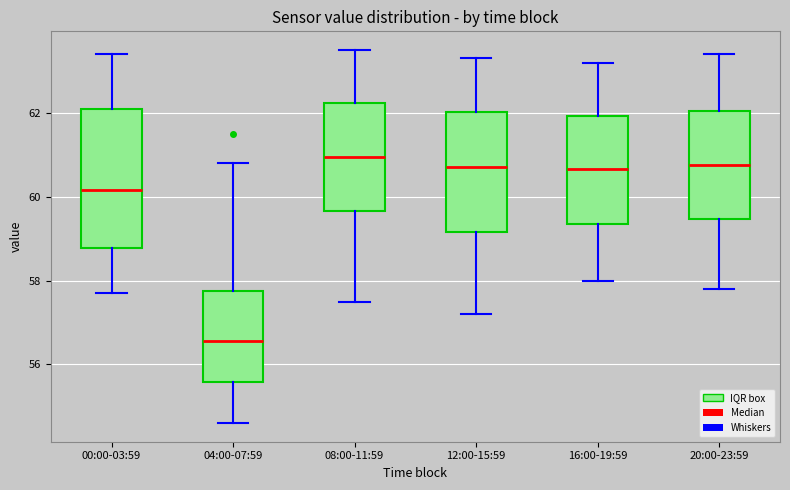

Comparing the boxes themselves (not the whiskers), which one is the tallest?

00:00-03:59